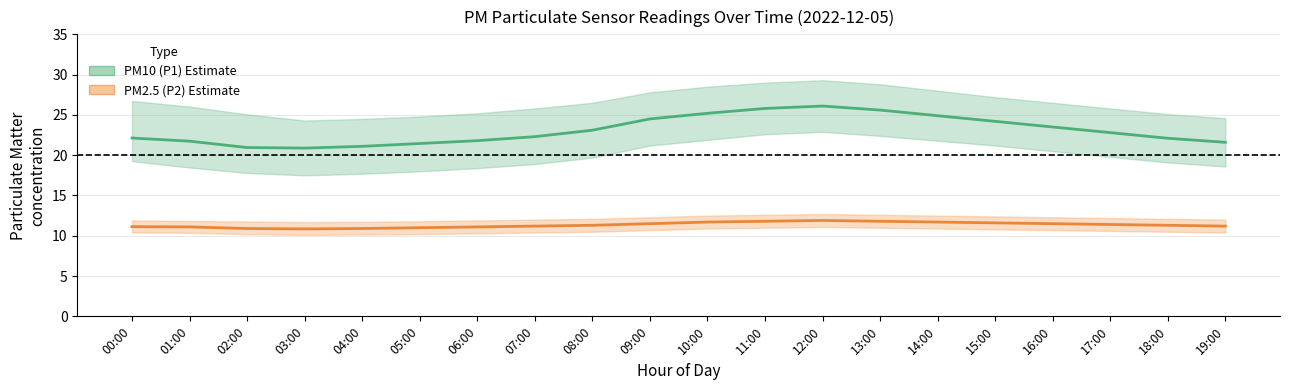

True or false: PM10 (P1) has a value of 22.1 at 00:00.

True